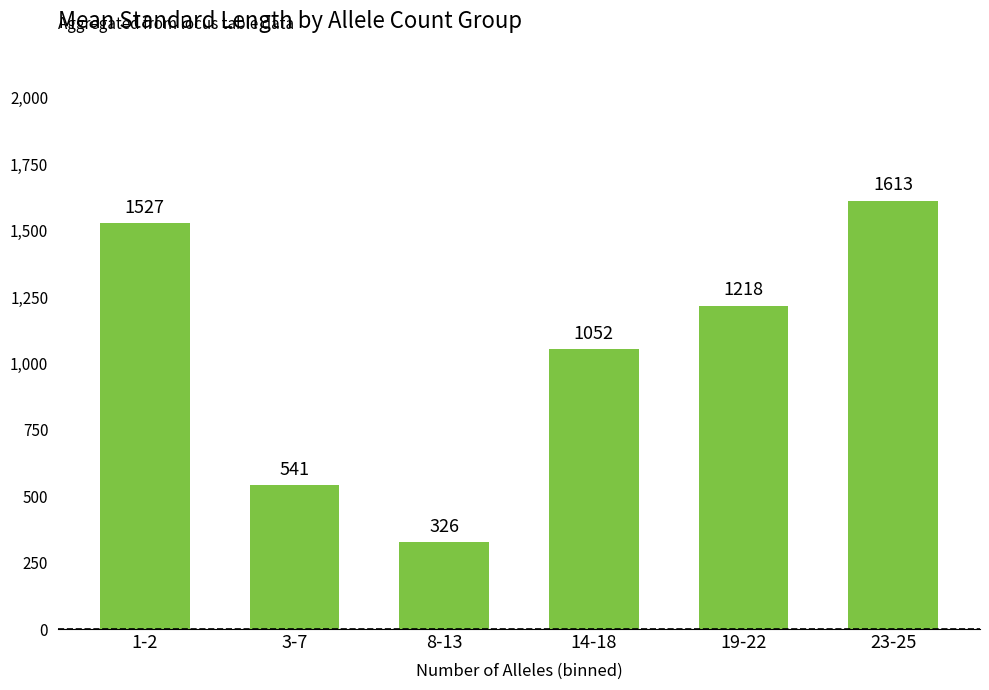

Count the number of data series in this chart.

1